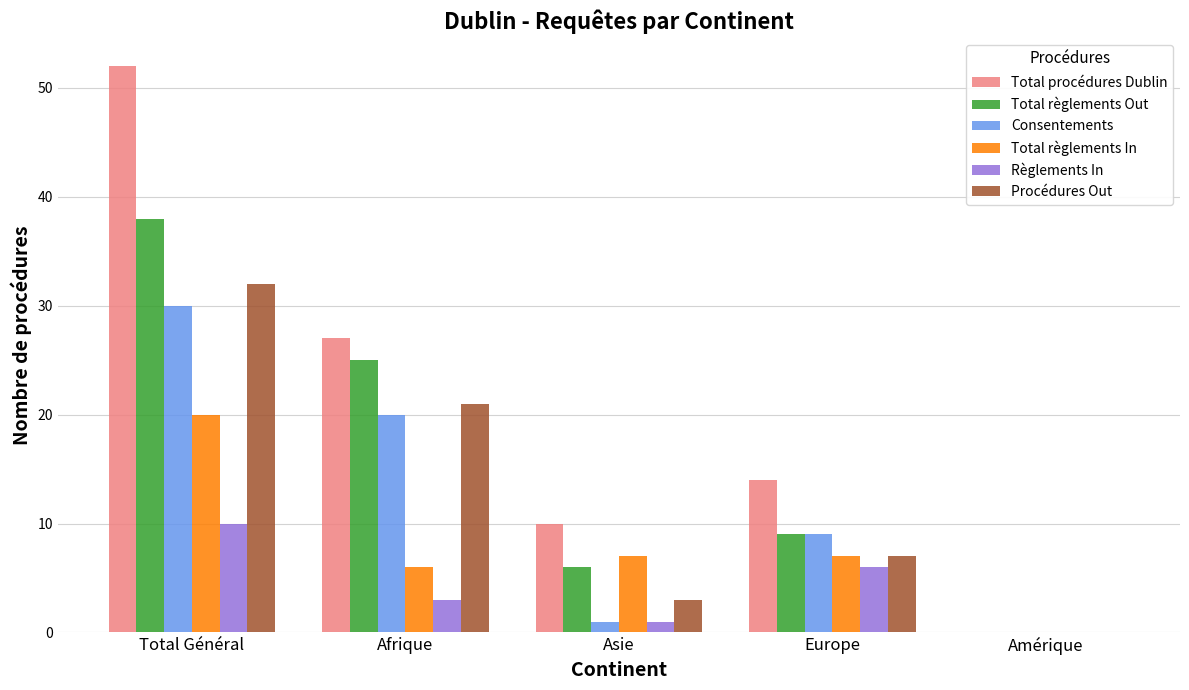

What is the average value of the Règlements In series?

4